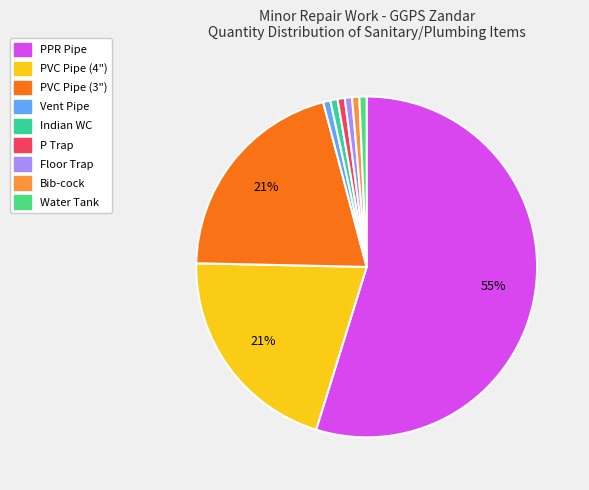

What is the total percentage of Water Tank and Vent Pipe?

1.4%